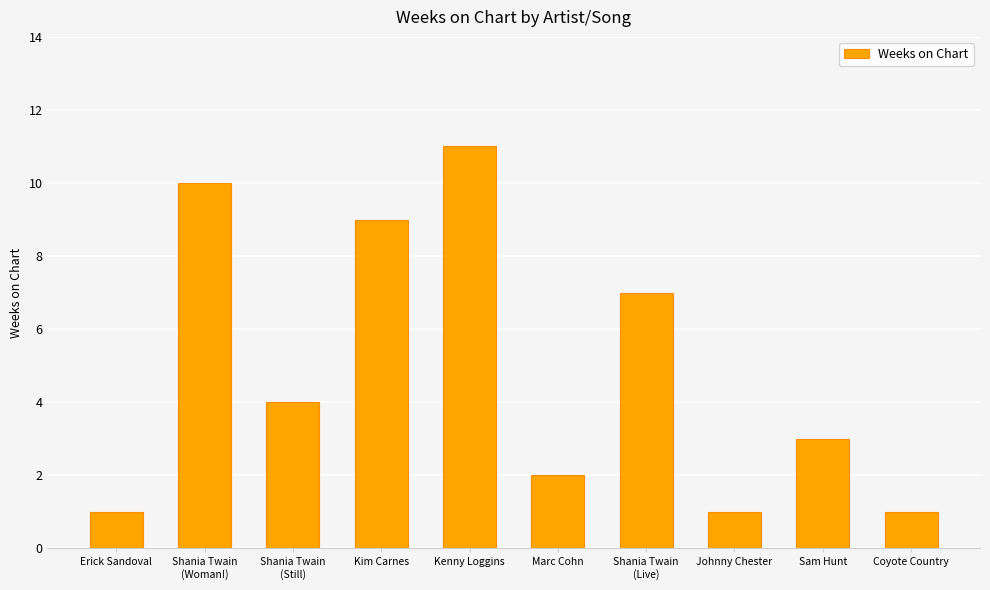

What is the sum of the values at Johnny Chester and Kenny Loggins?

12